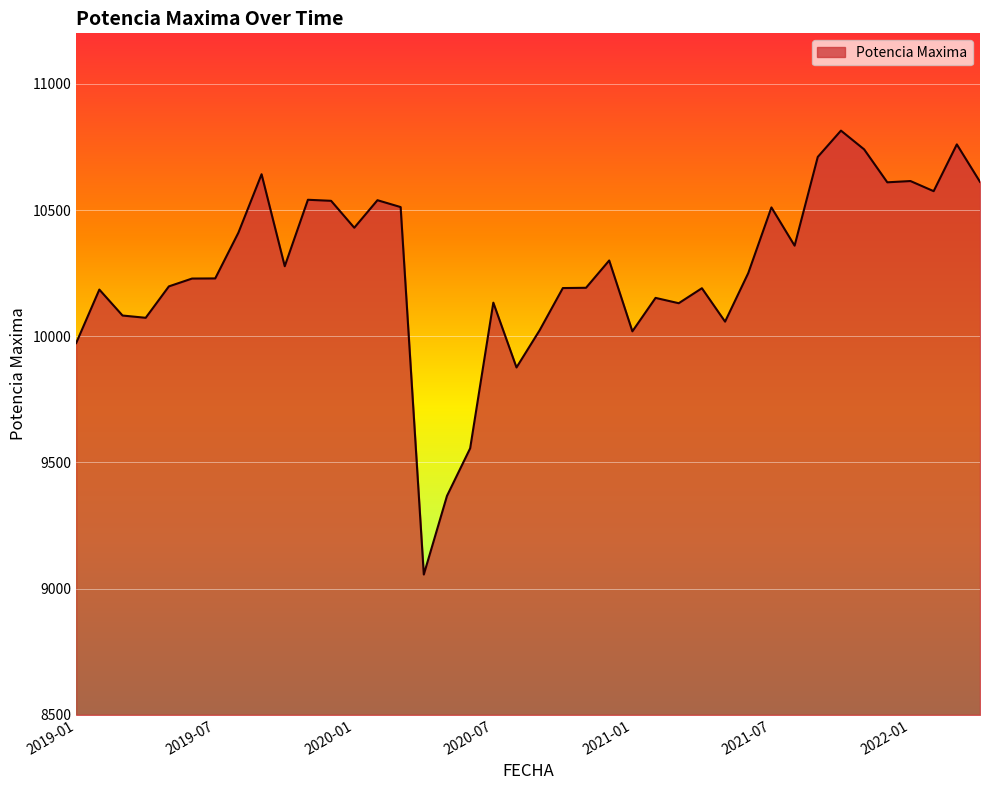

What is the greatest value displayed?

10814.6